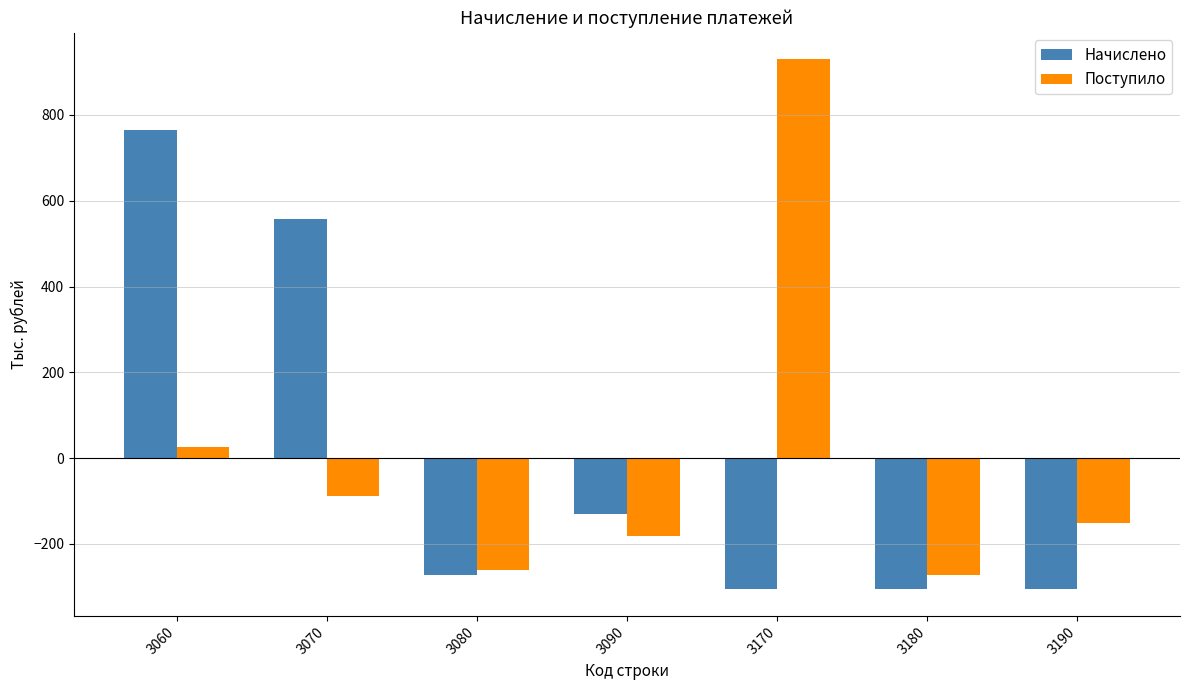

What is the difference between the highest and lowest values at 3170?

1235.9